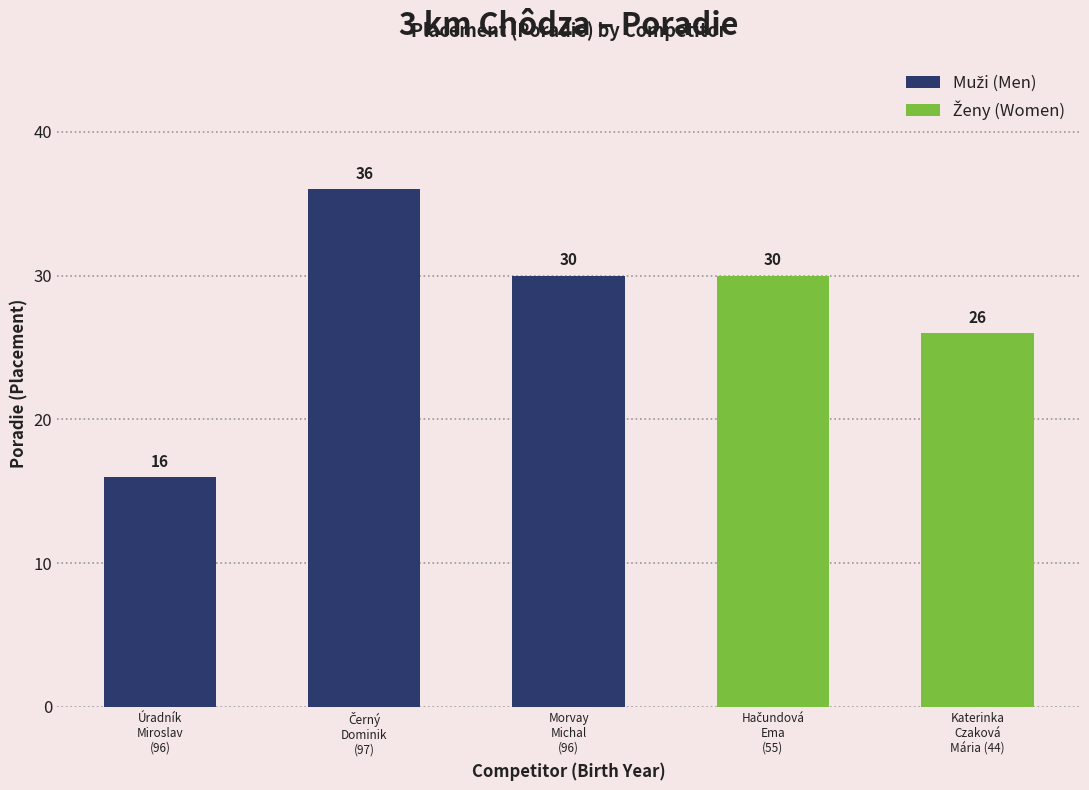

The chart shows a value of 36 at Černý
Dominik
(97). True or false?

True